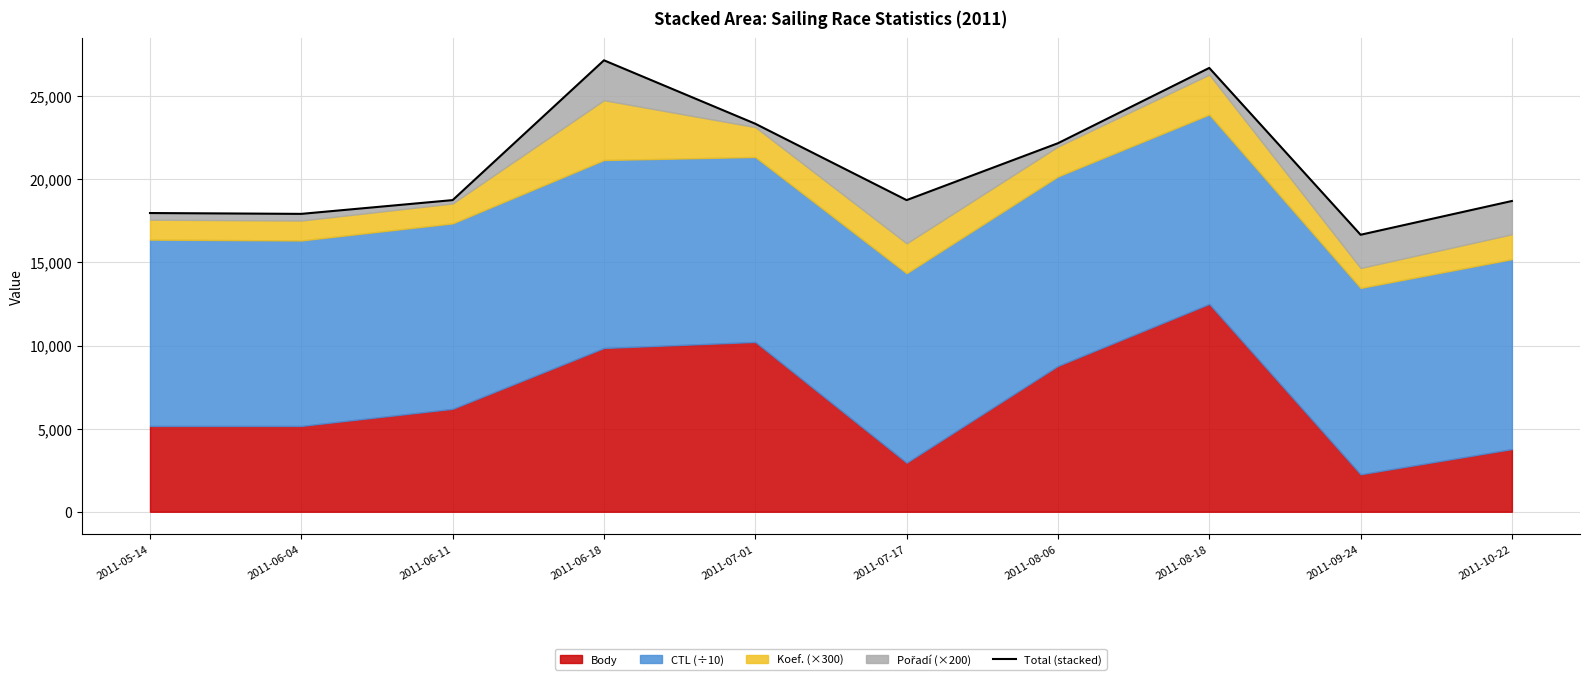

The chart shows a value of 18753.9 at 2011-06-11. True or false?

True